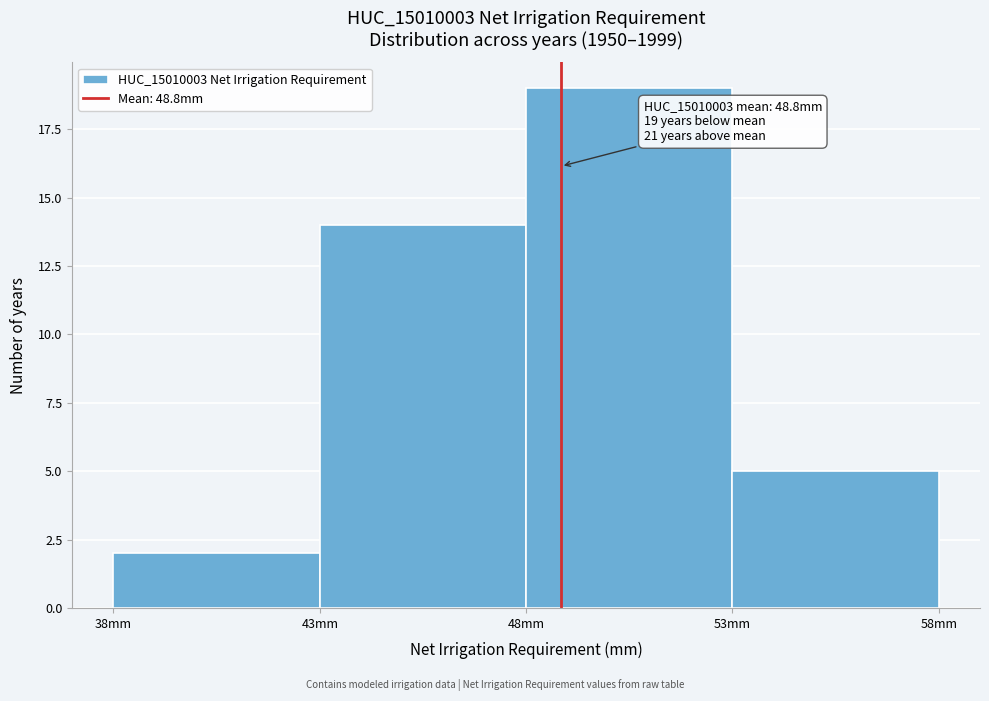

Which range on the x-axis has the tallest bar?

48 to 53